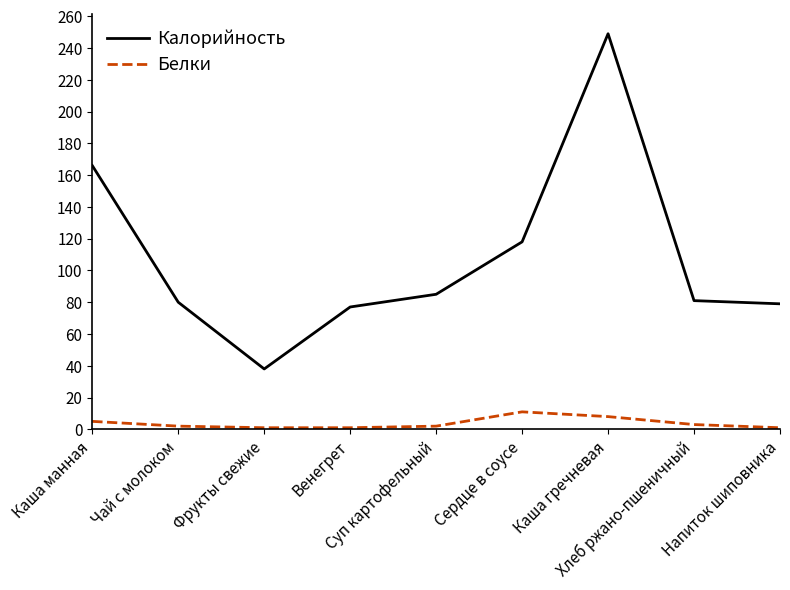

What is the total value across all series at Чай с молоком?

82